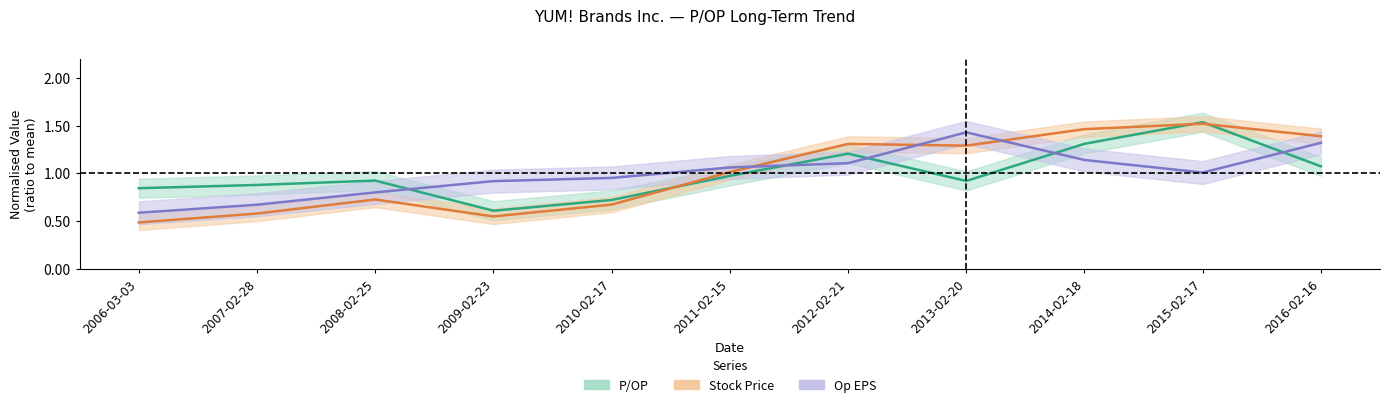

How many interior local valleys does the Stock Price series have?

2